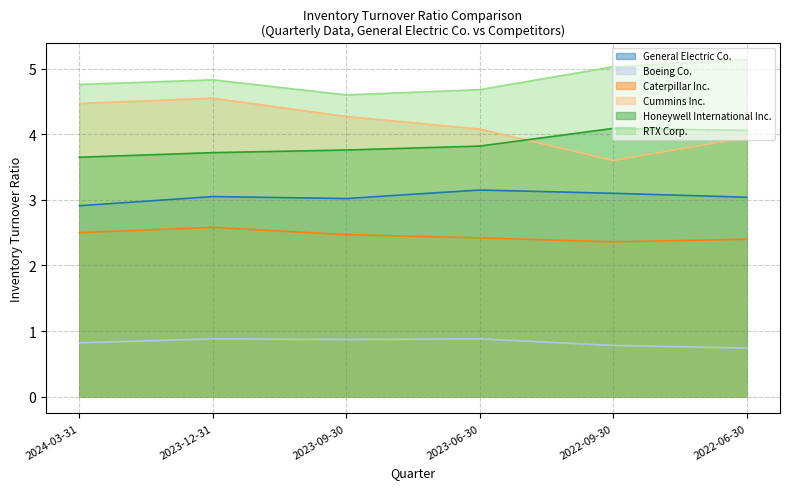

True or false: Boeing Co. and RTX Corp. intersect in this chart.

False